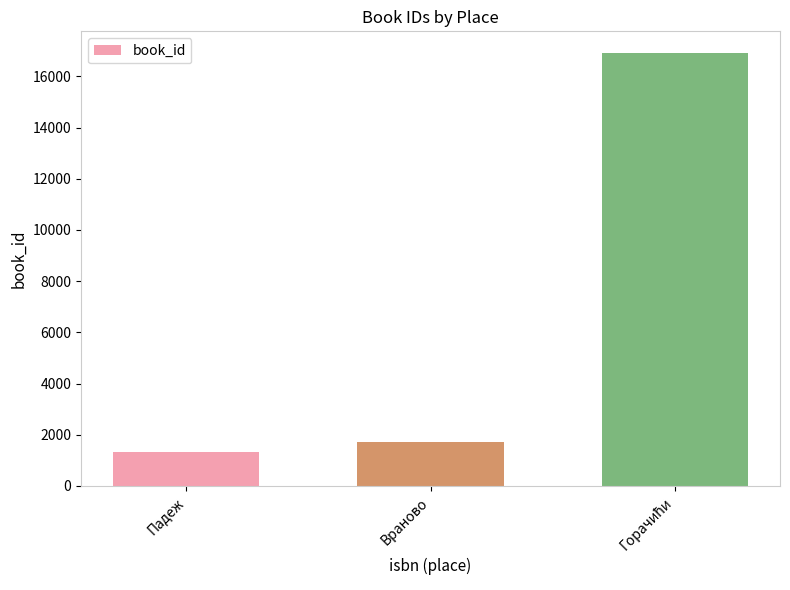

Which has a higher value, Враново or Падеж?

Враново